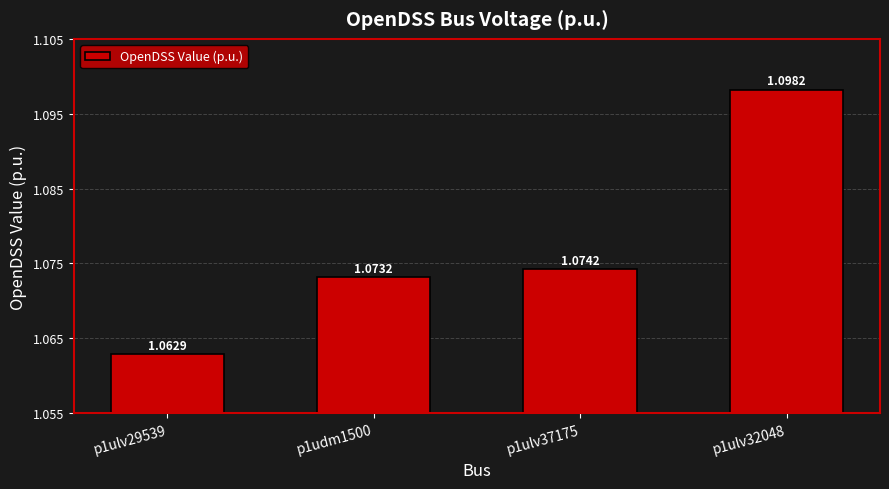

The chart shows a value of 1.1 at p1ulv32048. True or false?

True